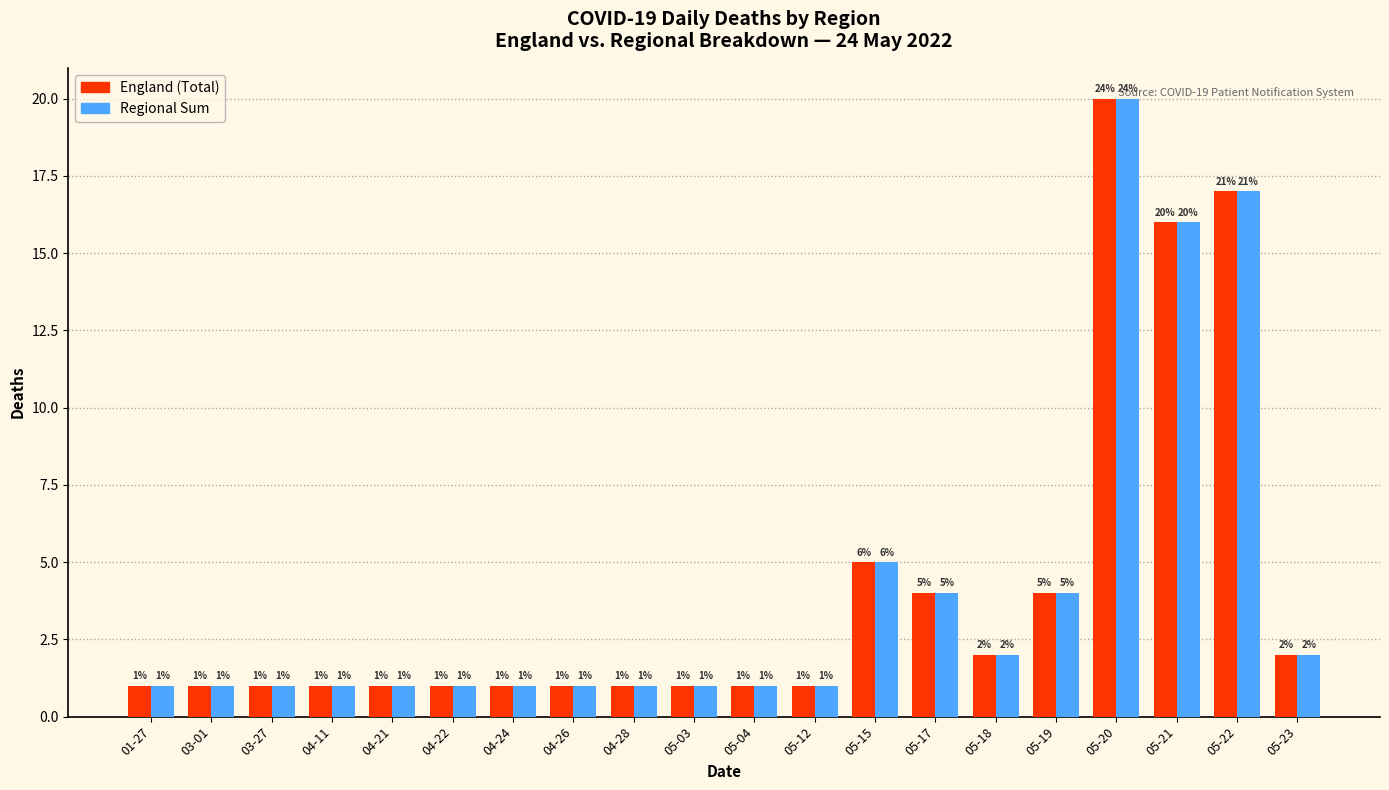

Reading left to right, list all the values displayed in this chart.

England (Total): 01-27=1	03-01=1	03-27=1	04-11=1	04-21=1	04-22=1	04-24=1	04-26=1	04-28=1	05-03=1	05-04=1	05-12=1	05-15=5	05-17=4	05-18=2	05-19=4	05-20=20	05-21=16	05-22=17	05-23=2
Regional Sum: 01-27=1	03-01=1	03-27=1	04-11=1	04-21=1	04-22=1	04-24=1	04-26=1	04-28=1	05-03=1	05-04=1	05-12=1	05-15=5	05-17=4	05-18=2	05-19=4	05-20=20	05-21=16	05-22=17	05-23=2